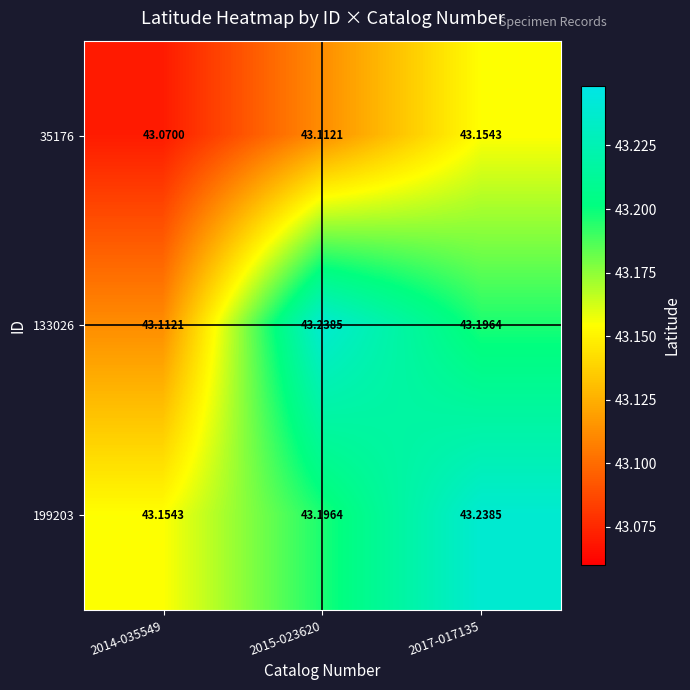

At 2014-035549, list the series in order from largest to smallest.

199203, 133026, 35176